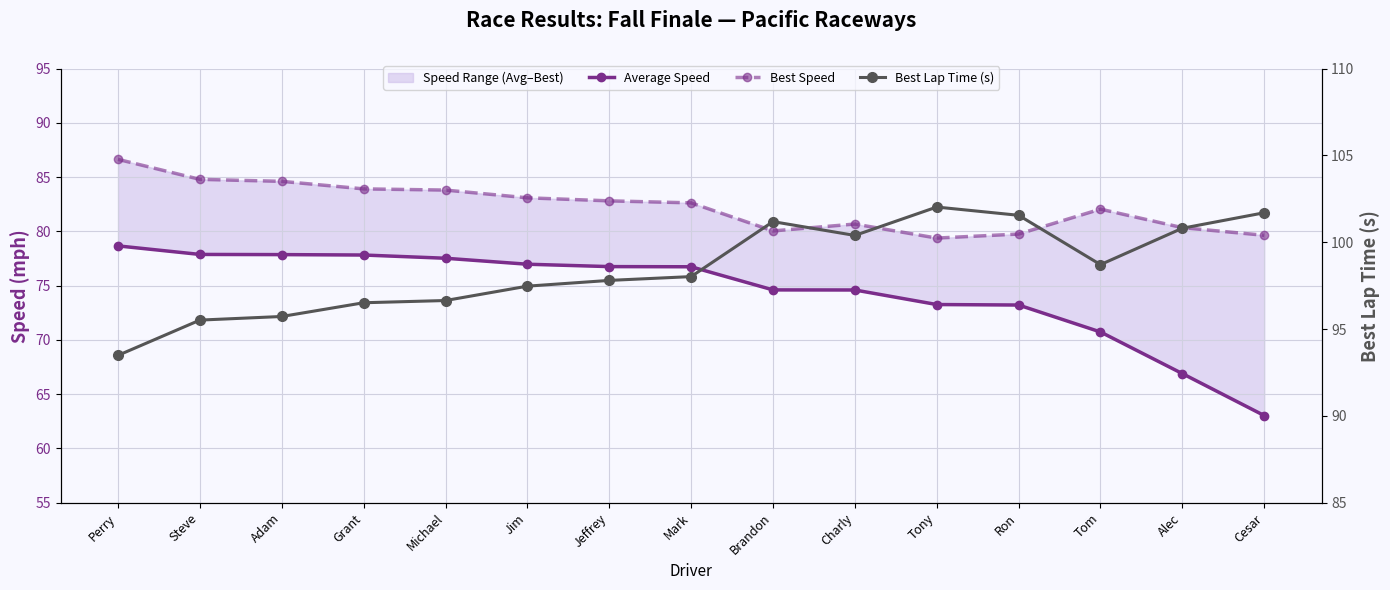

True or false: Best Speed and Best Lap Time (s) cross at least once.

False